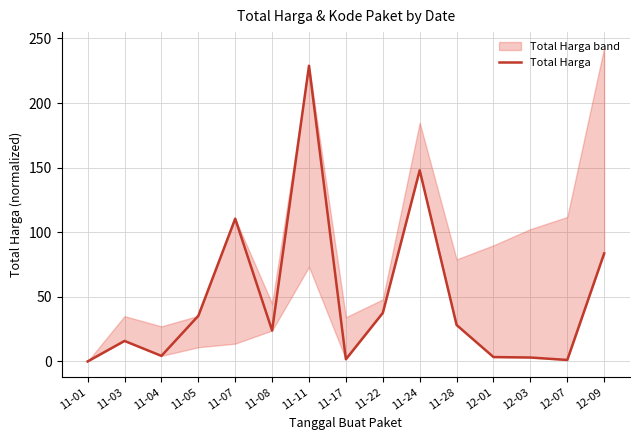

How many values are above zero?

14